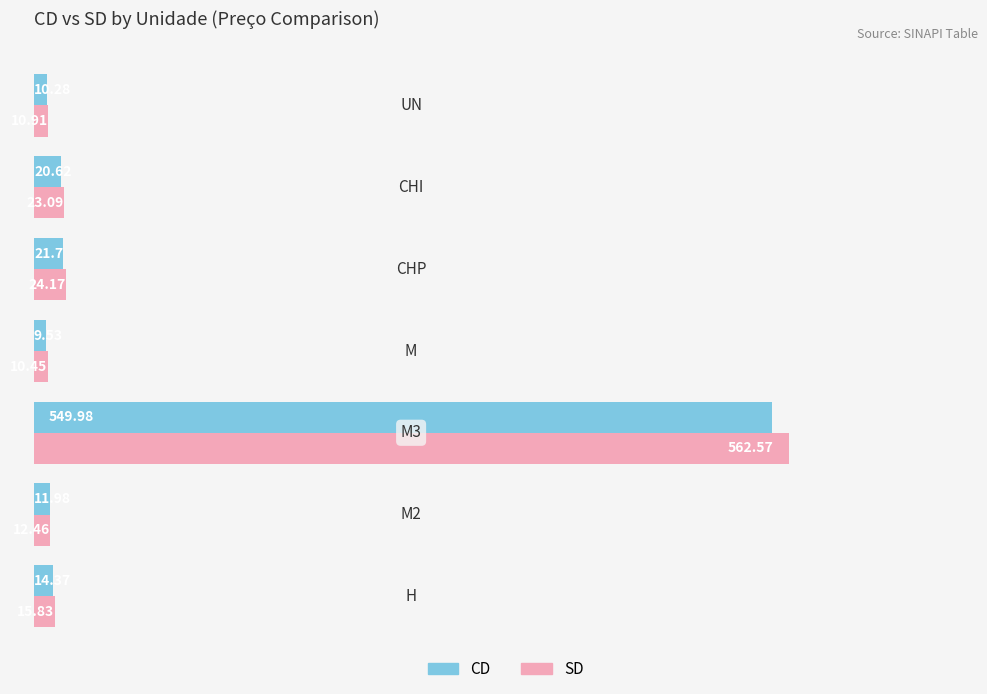

Rank the series by their maximum value, from lowest to highest.

CD, SD